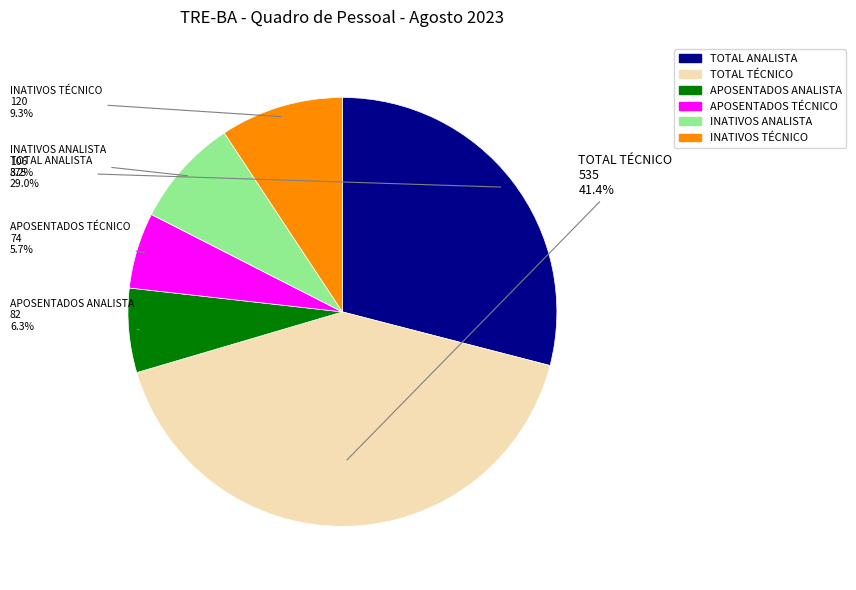

Which slice is the smallest?

APOSENTADOS TÉCNICO